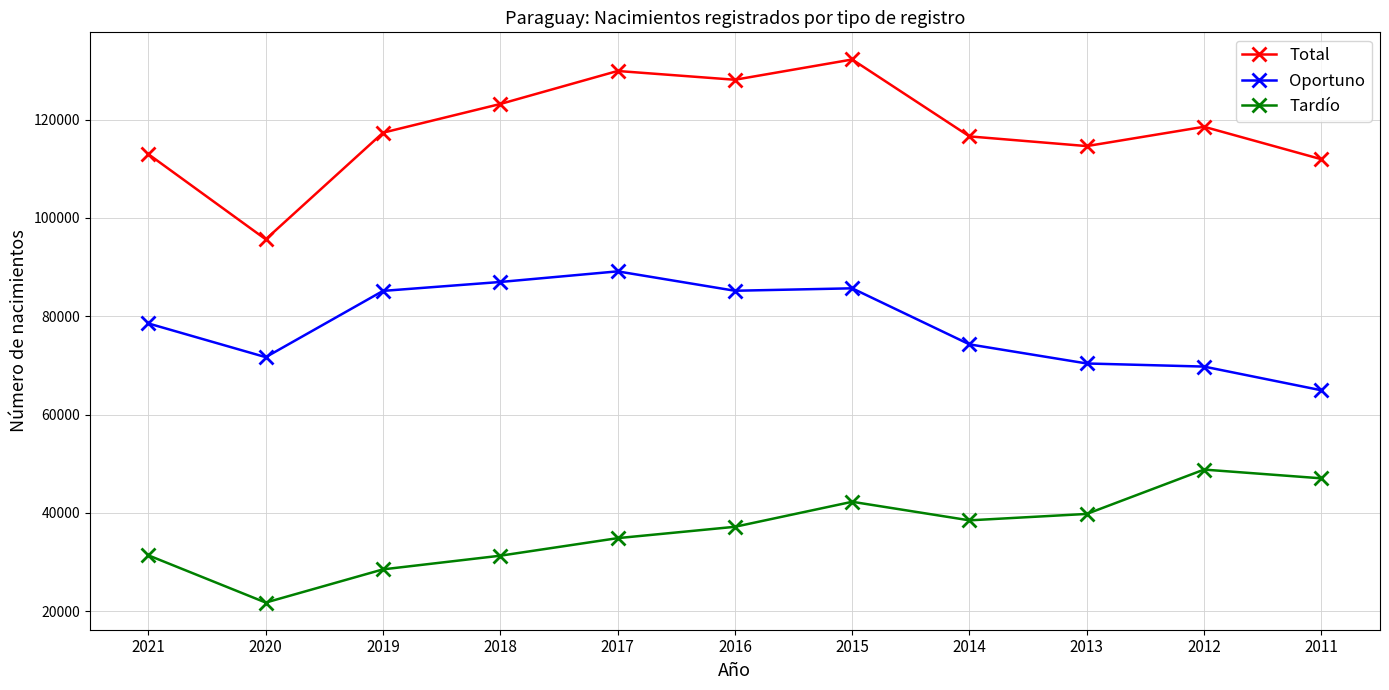

Which series has the widest spread of values?

Total